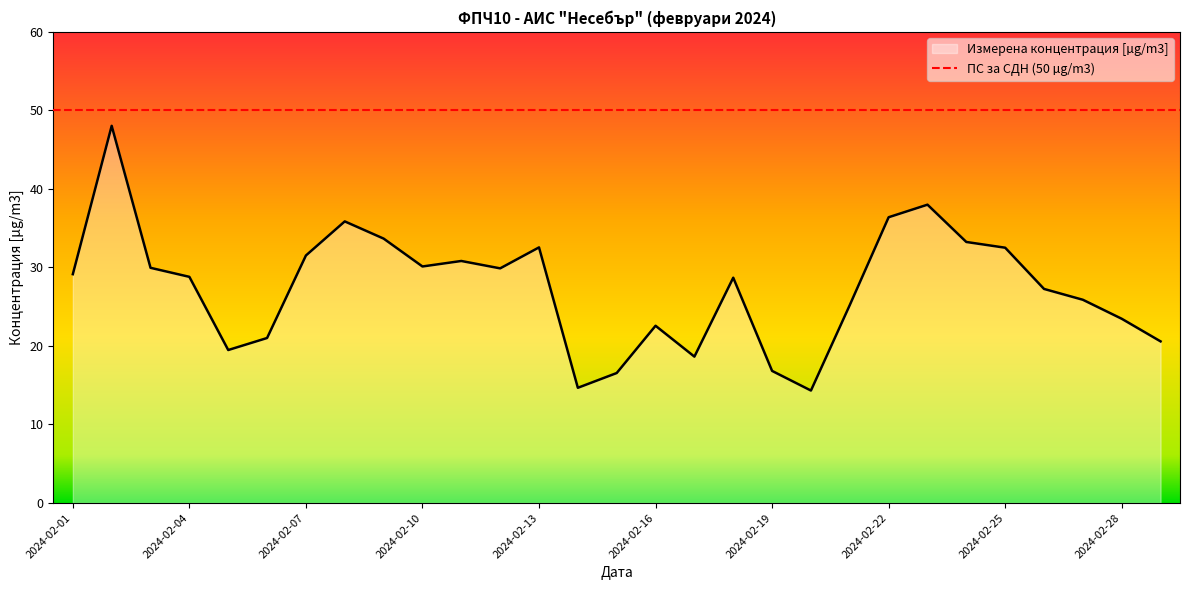

What is the difference between the maximum and minimum values?

33.7